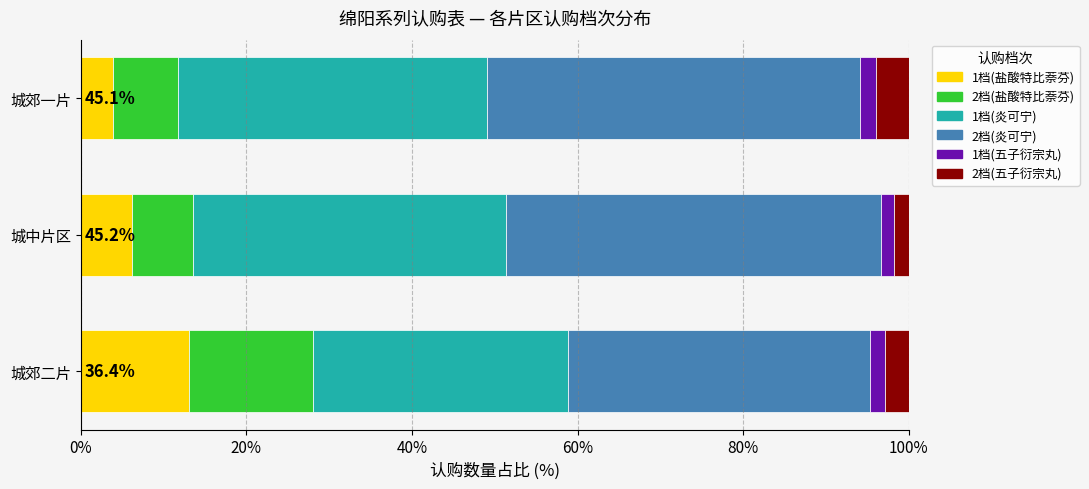

Count the number of data series in this chart.

6